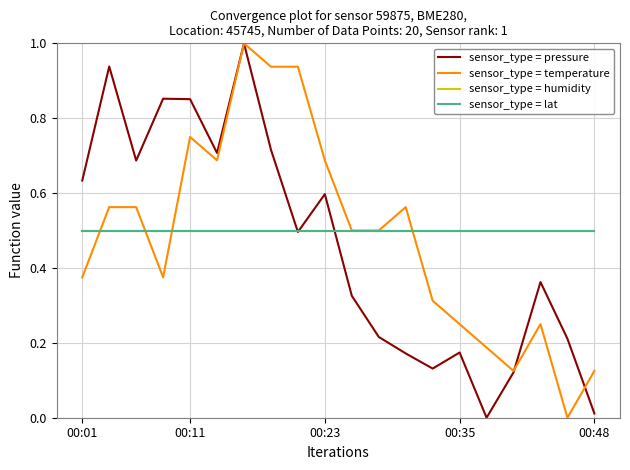

Does the chart display data point markers on the line(s)?

No